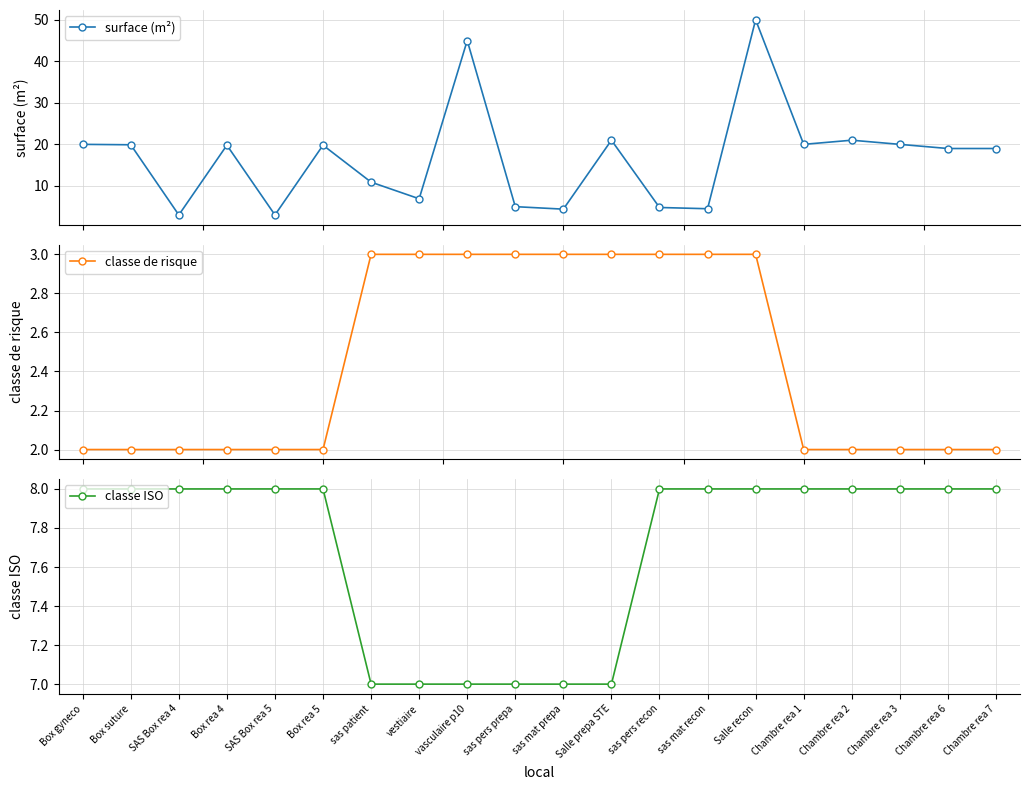

How many data points in classe de risque are above 2?

9